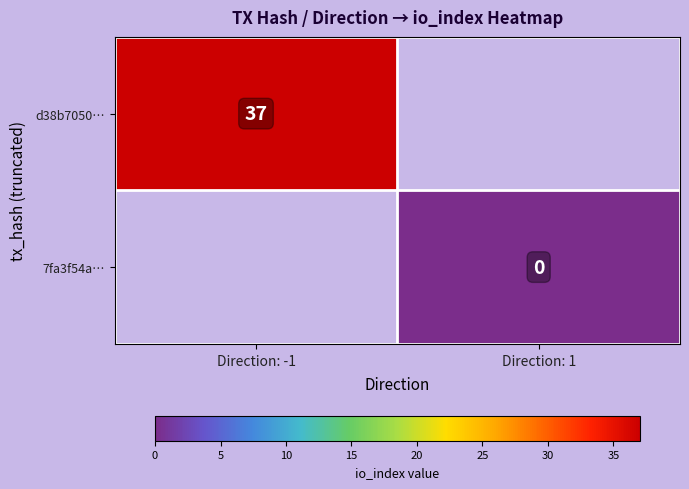

Which category has the highest value across all series?

Direction: -1